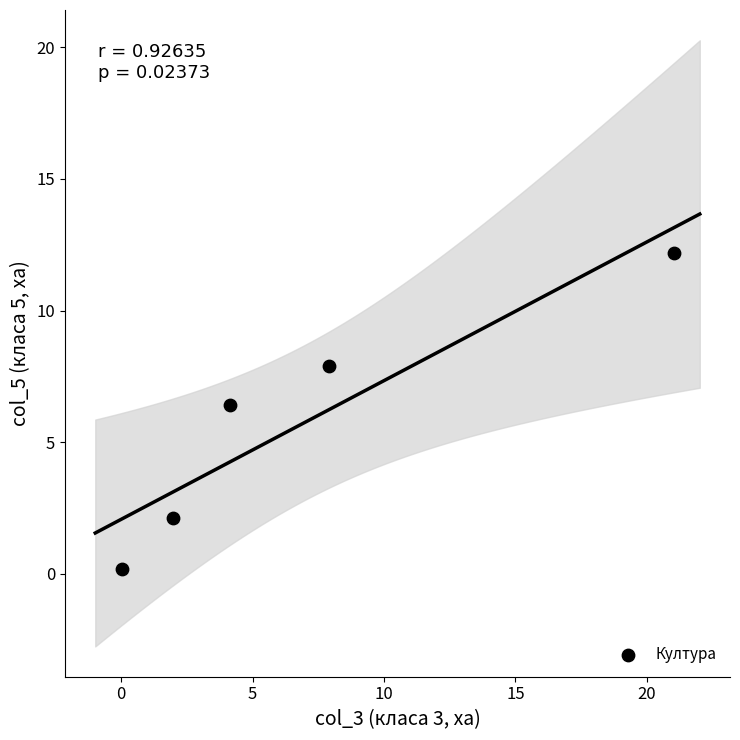

What is the average X value?

7.0